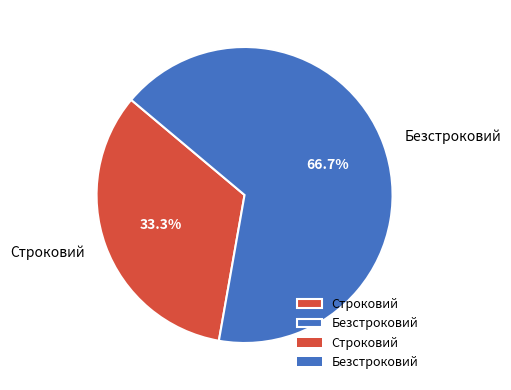

Which slice is the largest?

Безстроковий